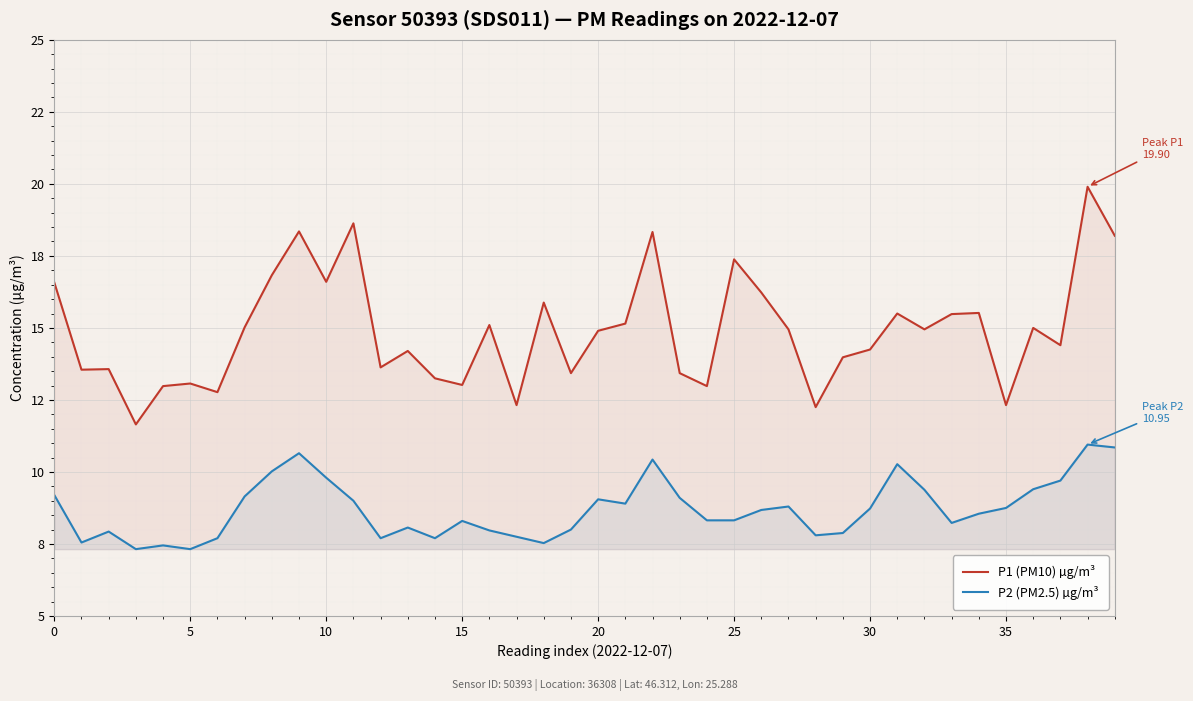

How many values in the P1 (PM10) µg/m³ series exceed 14?

24